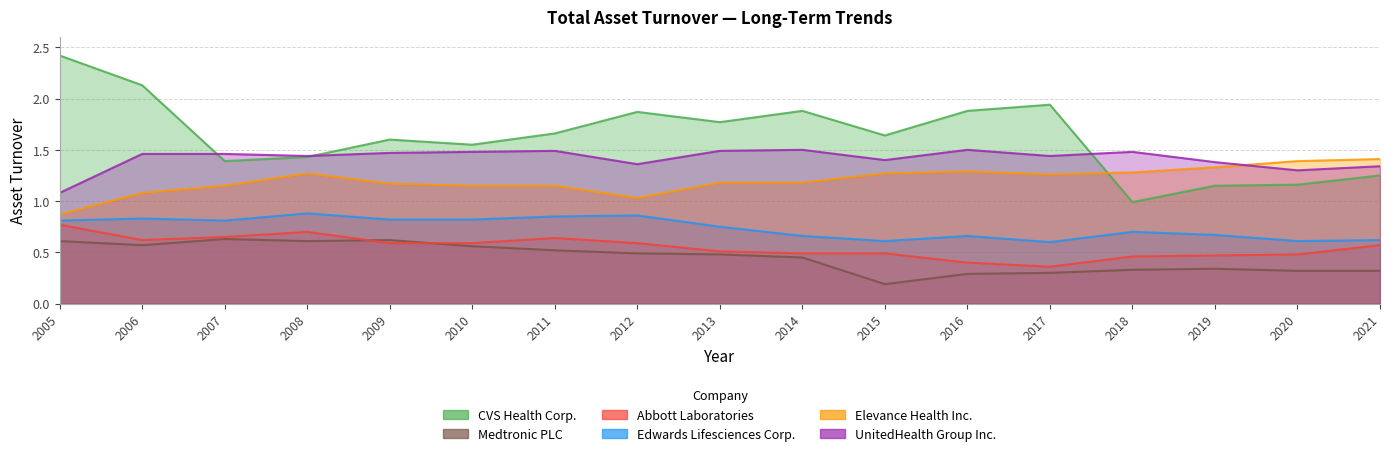

What is the minimum value for Abbott Laboratories?

0.4